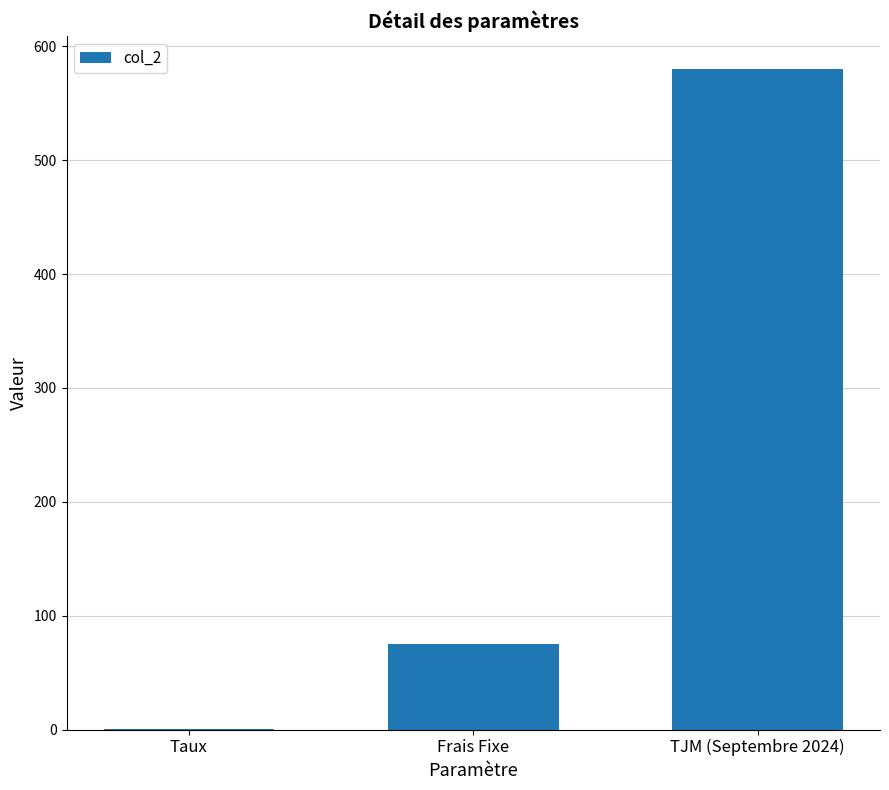

The value at Frais Fixe is 47.1. True or false?

False